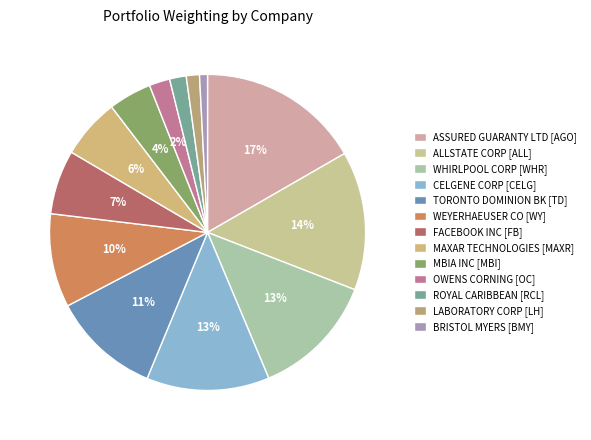

To the nearest percent, what percentage of the pie is ALLSTATE CORP [ALL]?

14%